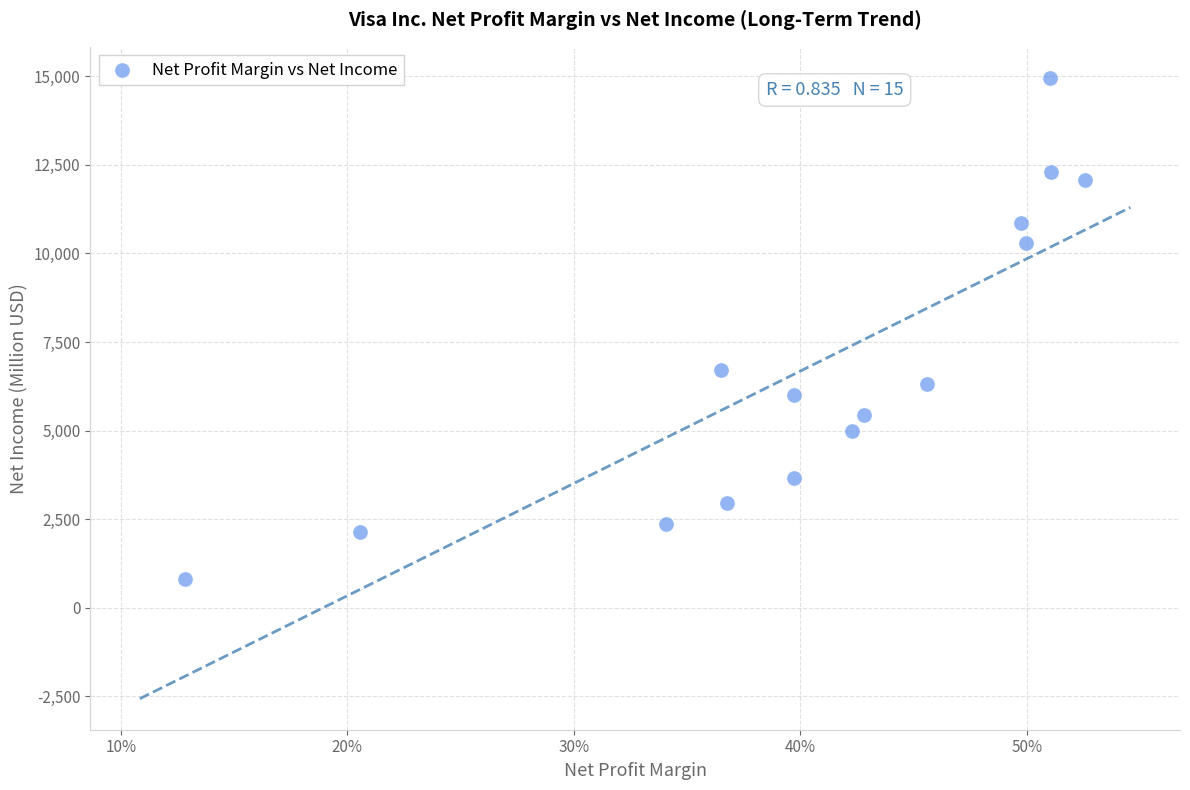

What is the range of Y values (max minus min)?

14153